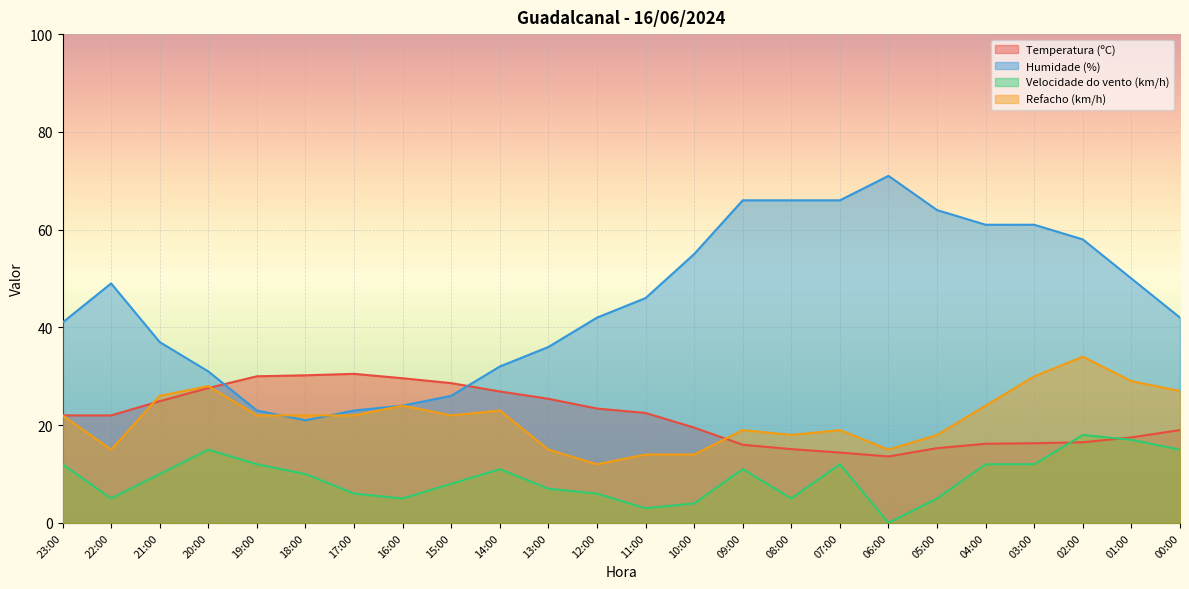

True or false: Humidade (%) has more than 1 points higher than both neighbors.

True